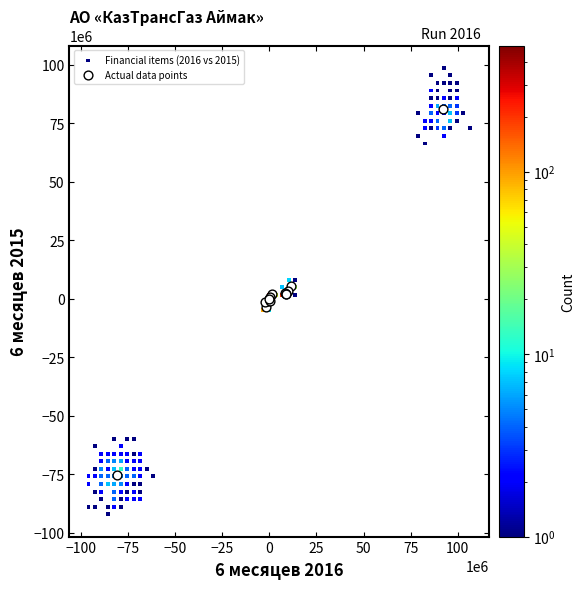

Which series reaches the minimum Y coordinate?

Financial items (2016 vs 2015)